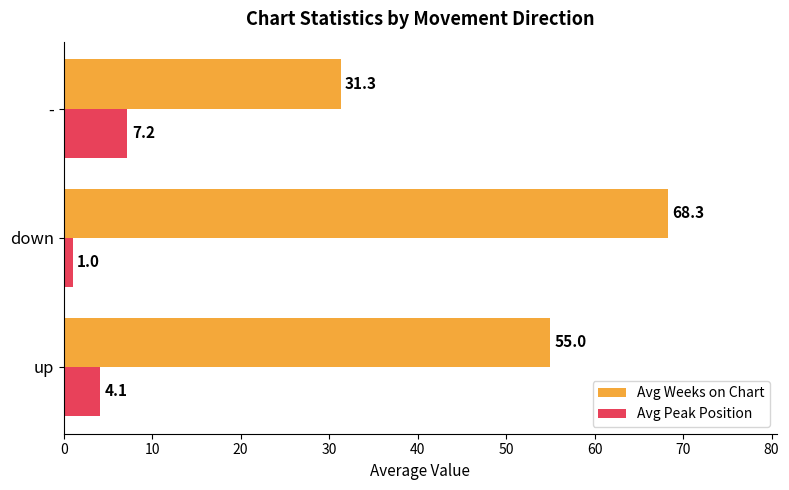

Rank the series at down from highest to lowest value.

Avg Weeks on Chart, Avg Peak Position